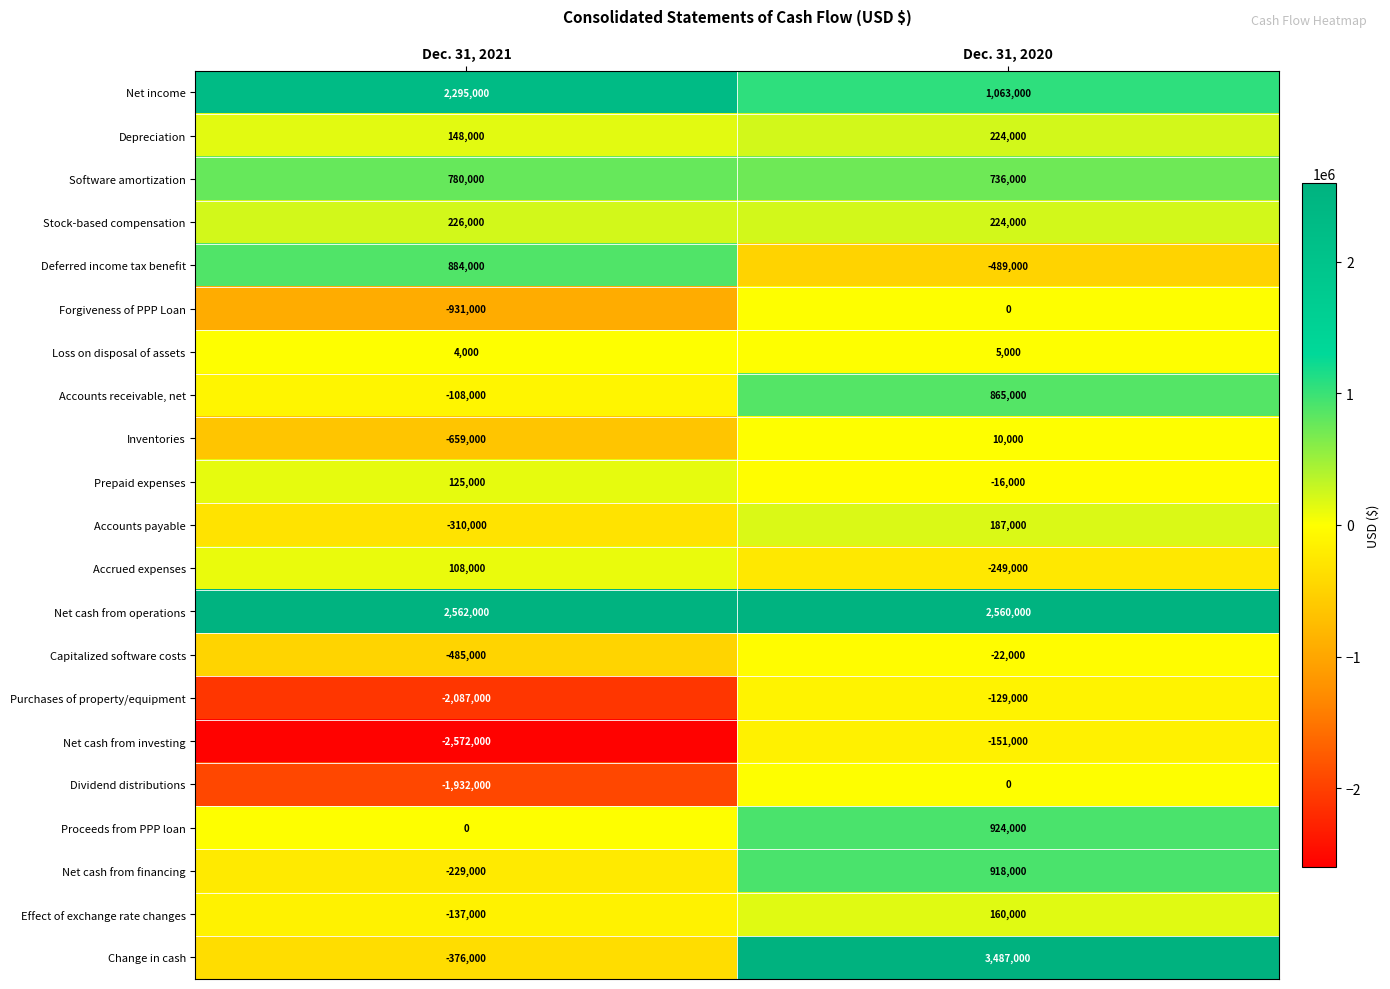

At which category does the chart reach its peak across all series?

Dec. 31, 2020